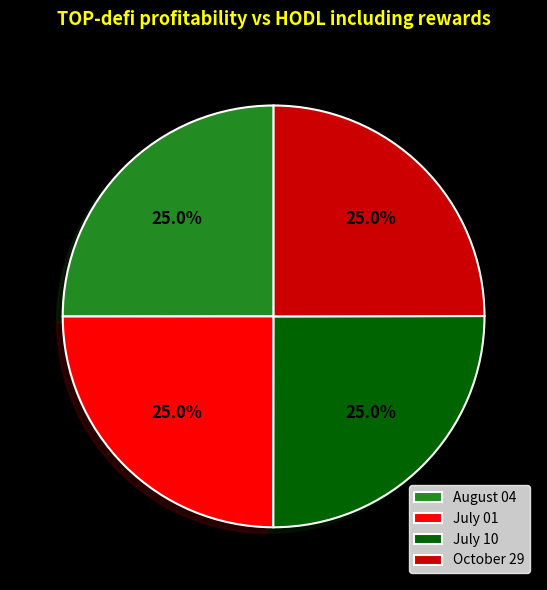

Approximately how many times larger is the value at October 29 compared to August 04?

1.0